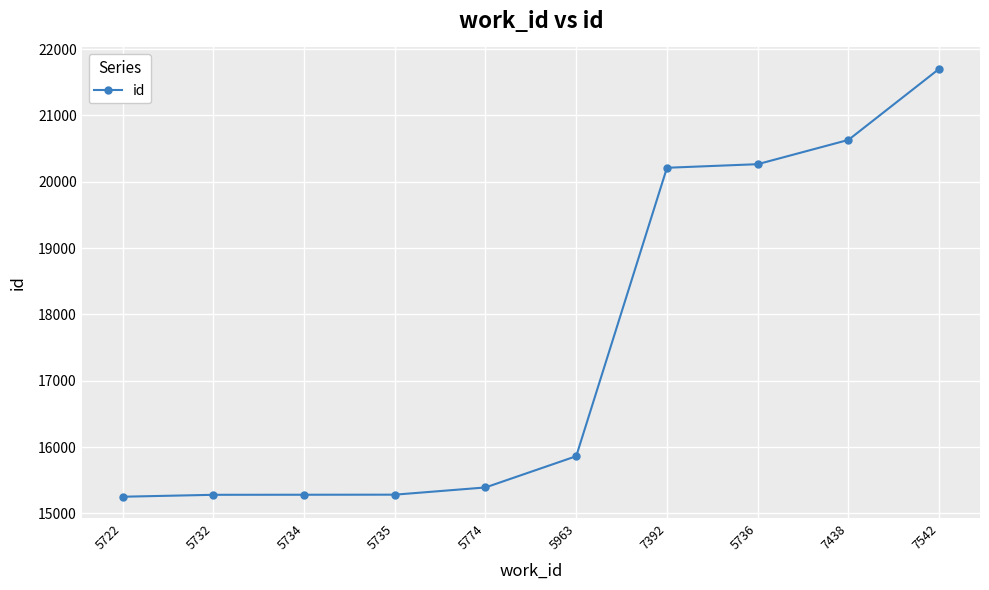

At which category does the chart reach its peak across all series?

7542